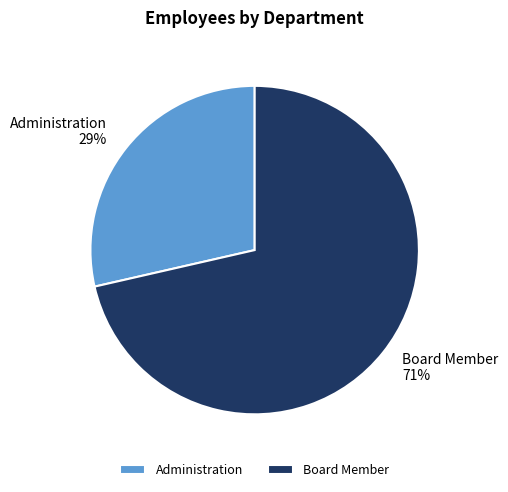

Rank the categories by value from highest to lowest.

Board Member, Administration